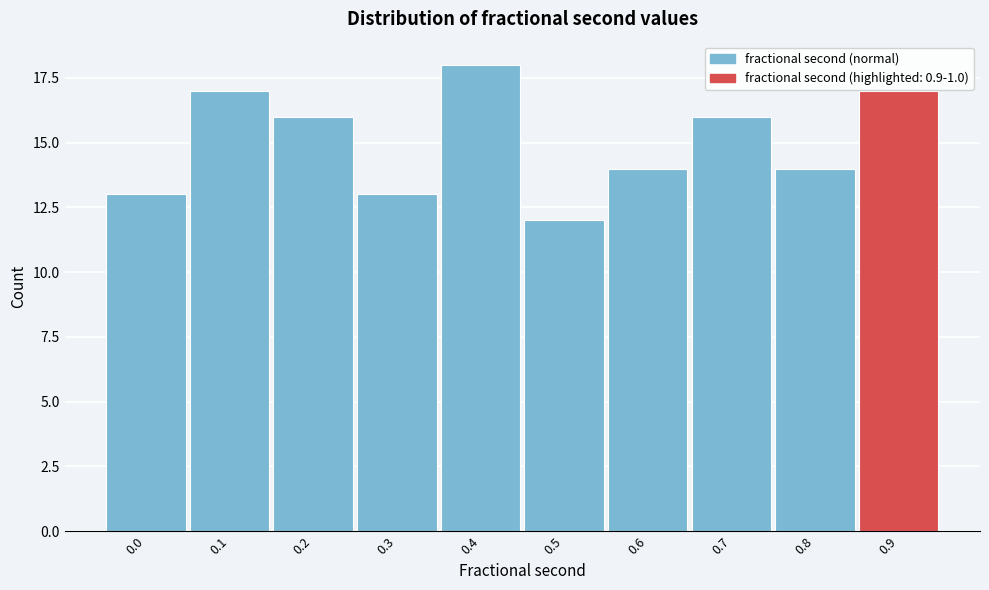

Reading left to right, what are all the values shown in this chart?

13	17	16	13	18	12	14	16	14	17